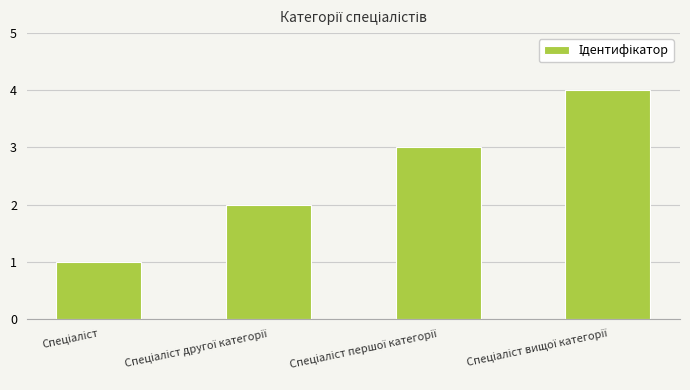

How many bars are there in total?

4